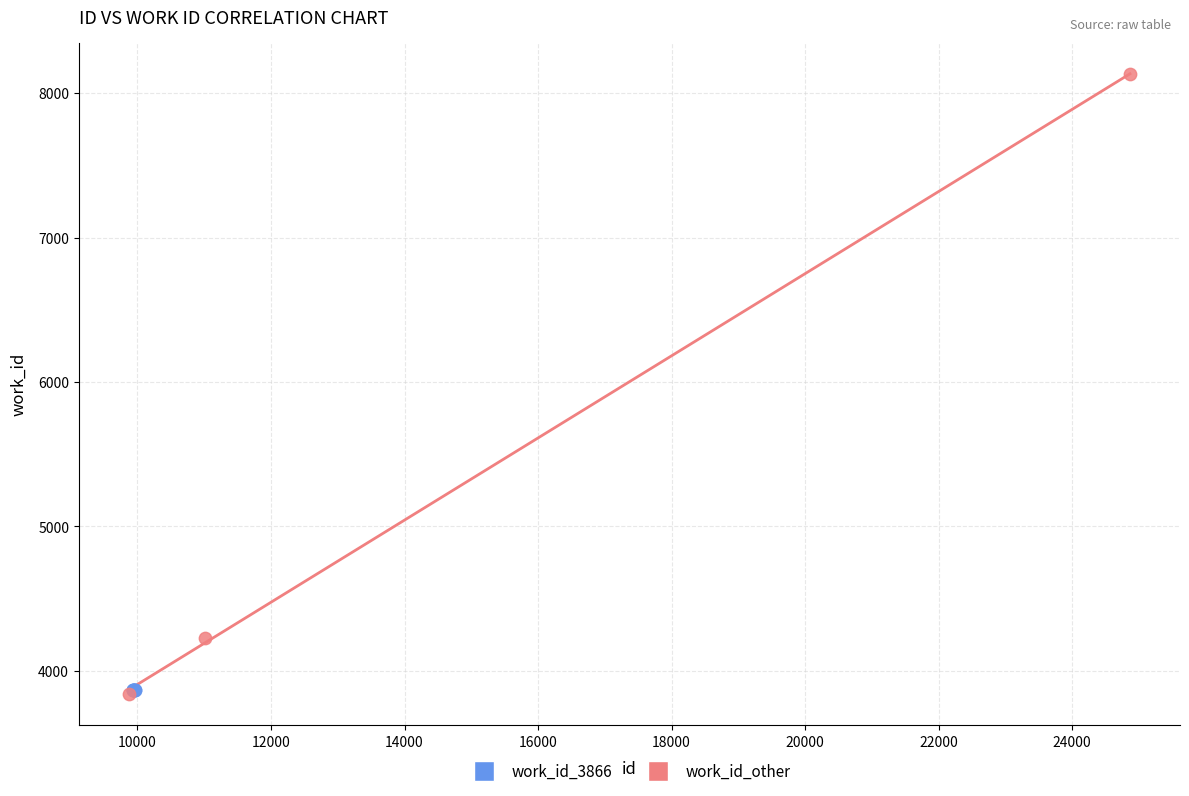

Which series reaches the maximum Y coordinate?

work_id_other